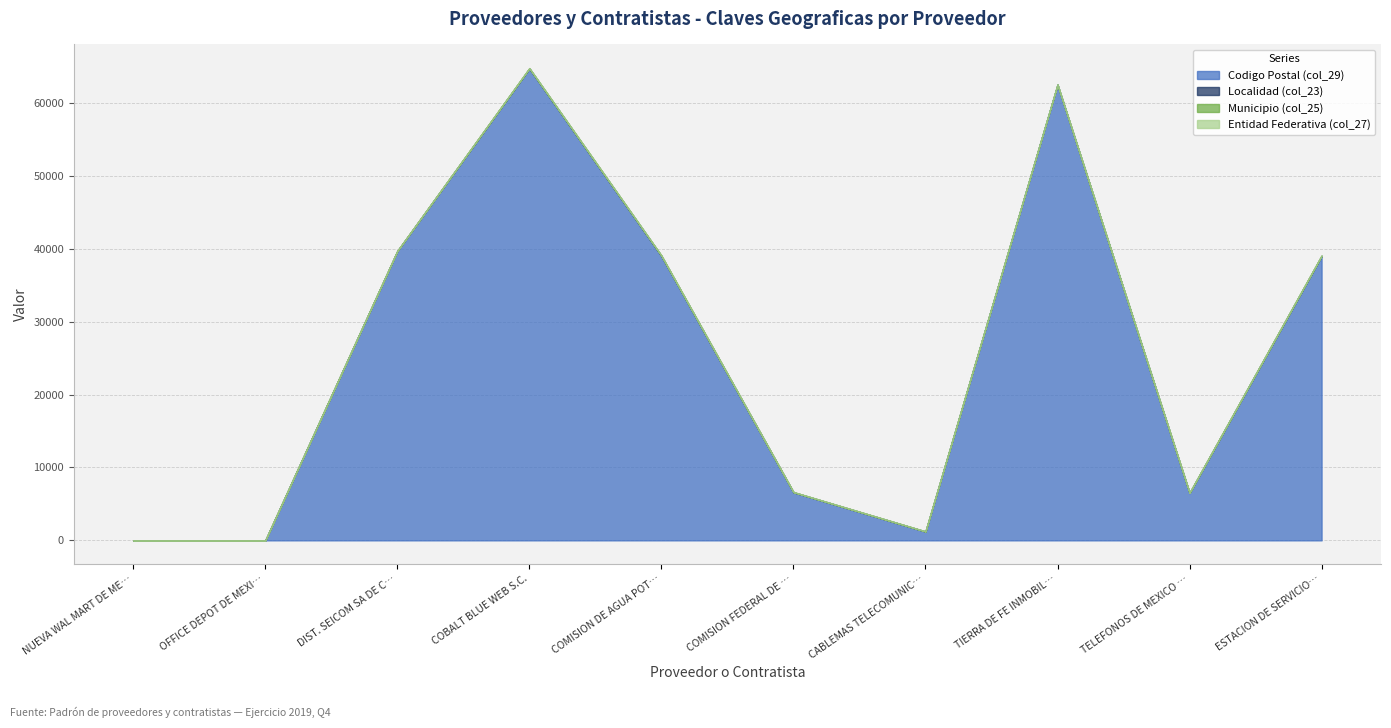

What is the approximate value of Codigo Postal (col_29) at ESTACION DE SERVICIO AMMA, to the nearest 50?

39000